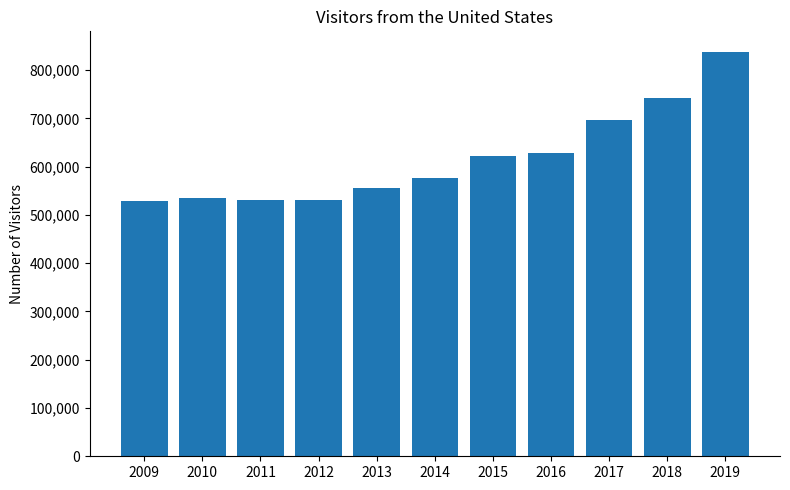

Is it true that the value at 2016 is 1099404?

False